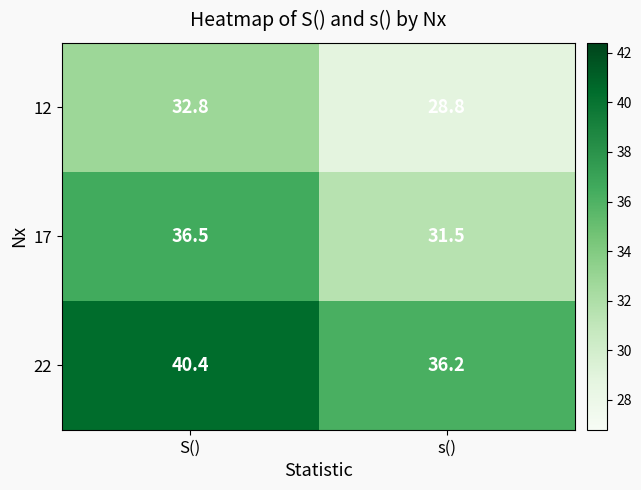

Reading right to left, list all the values displayed in this chart.

12: 28.8	32.8
17: 31.5	36.5
22: 36.2	40.4